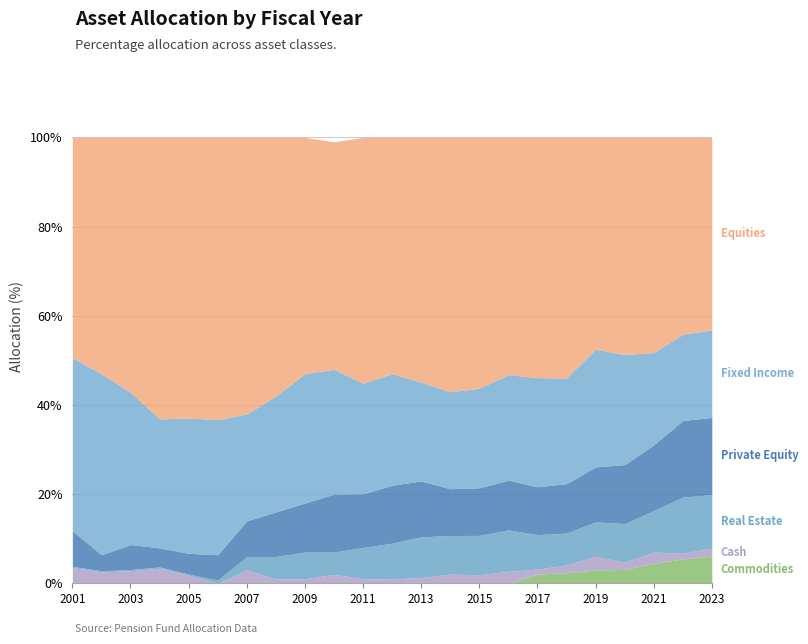

At which category is the sum across all series the highest?

2001